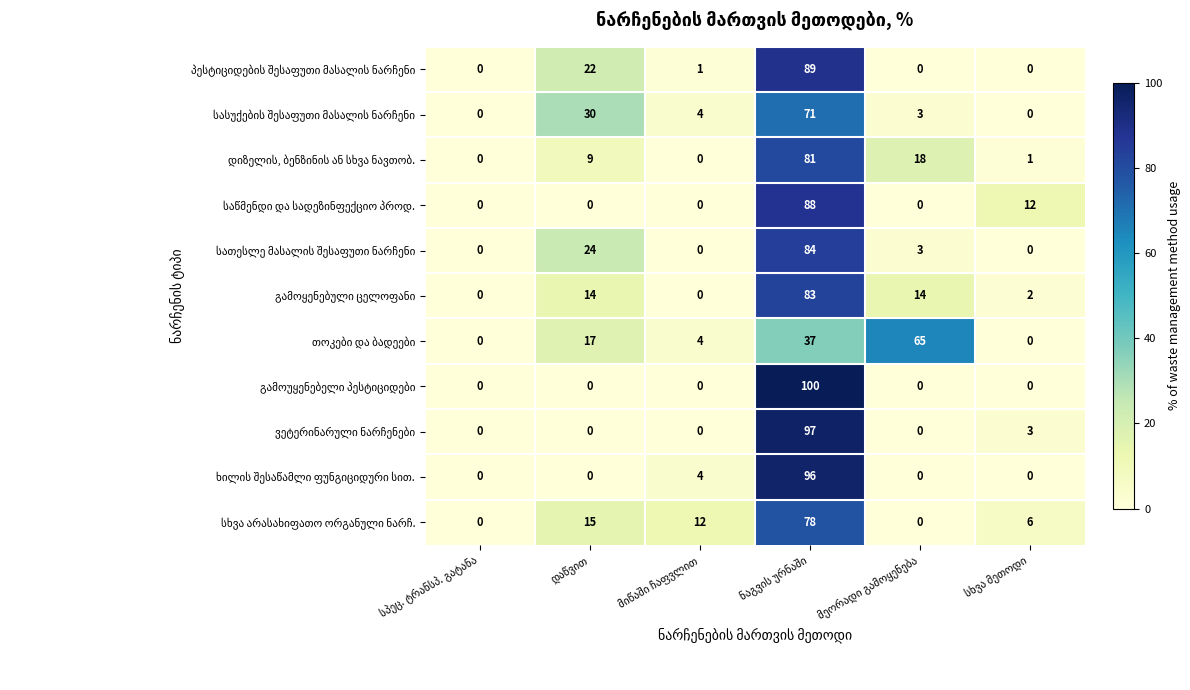

At ნაგვის ურნაში, list the series in order from largest to smallest.

გამოუყენებელი პესტიციდები, ვეტერინარული ნარჩენები, ხილის შესაწამლი ფუნგიციდური სით., პესტიციდების შესაფუთი მასალის ნარჩენი, საწმენდი და სადეზინფექციო პროდ., სათესლე მასალის შესაფუთი ნარჩენი, გამოყენებული ცელოფანი, დიზელის, ბენზინის ან სხვა ნავთობ., სხვა არასახიფათო ორგანული ნარჩ., სასუქების შესაფუთი მასალის ნარჩენი, თოკები და ბადეები